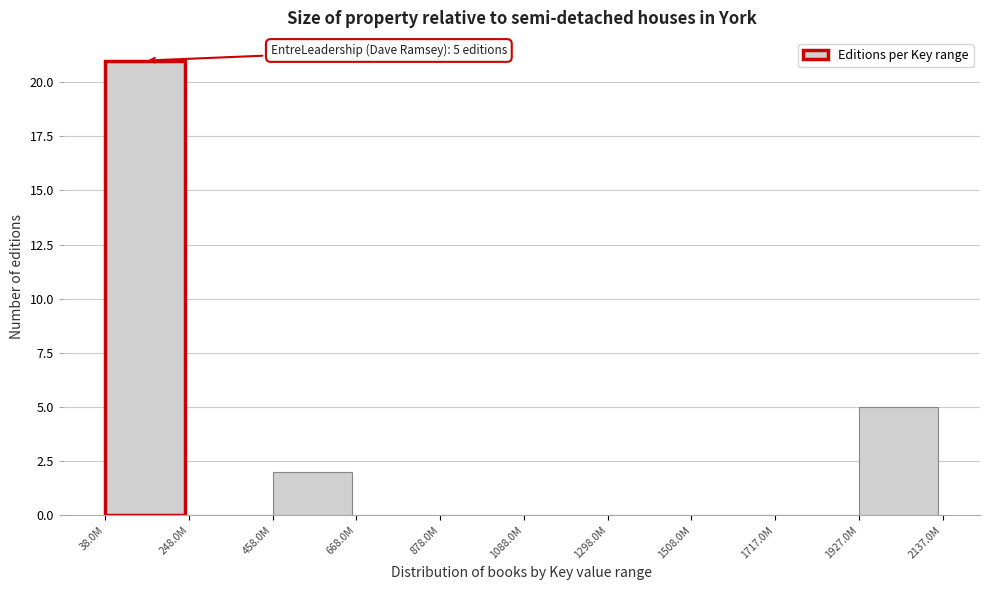

Reading right to left, what are all the values shown in this chart?

1927.0M=5	1717.0M=0	1508.0M=0	1298.0M=0	1088.0M=0	878.0M=0	668.0M=0	458.0M=2	248.0M=0	38.0M=21